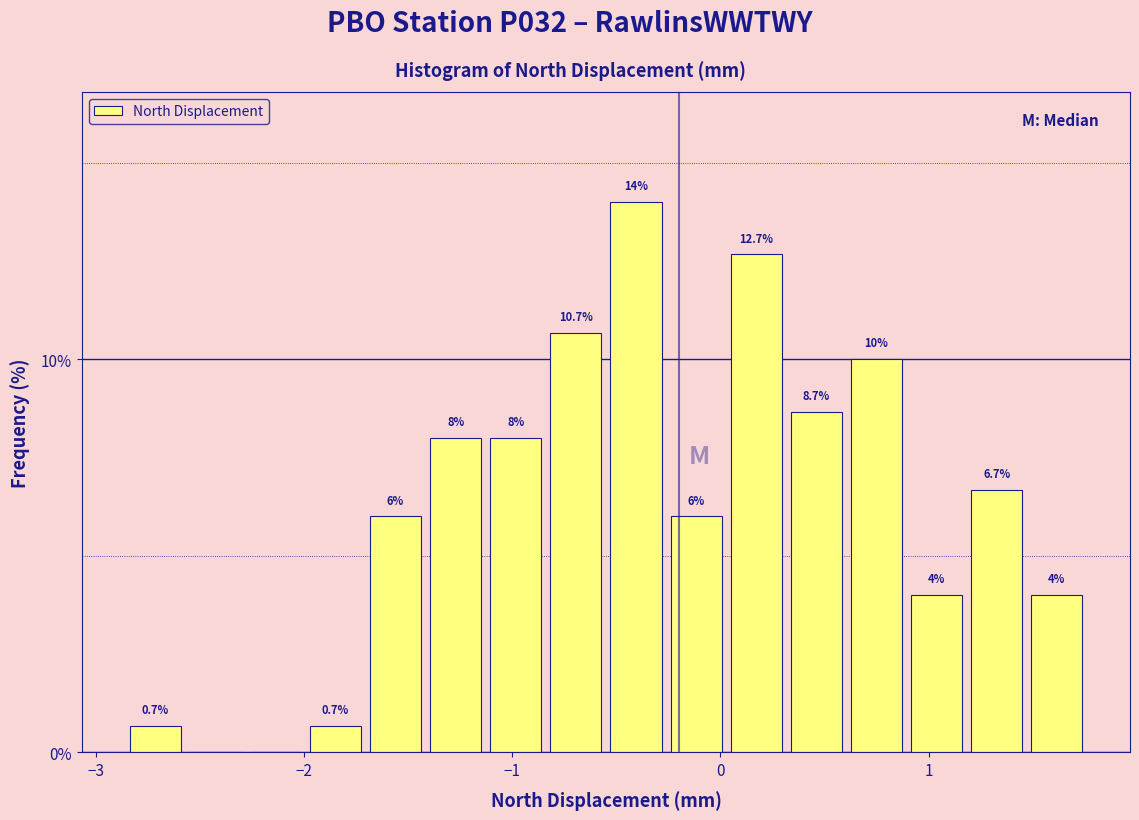

Around what value on the x-axis is the tallest bar? Give the approximate position of its centre, as read against the axis.

-0.4